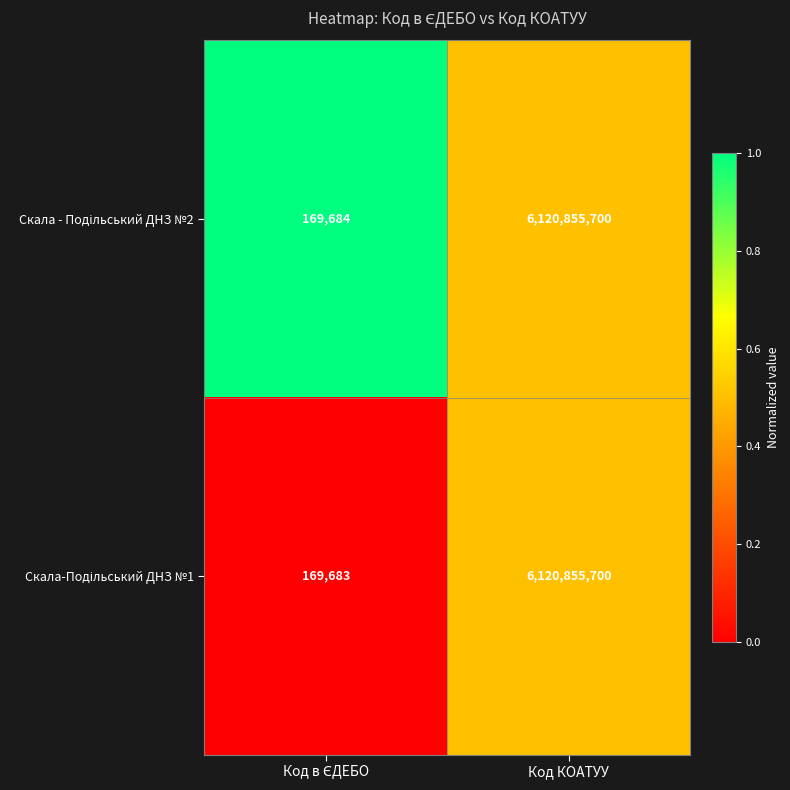

What is the minimum value shown in the chart?

169683